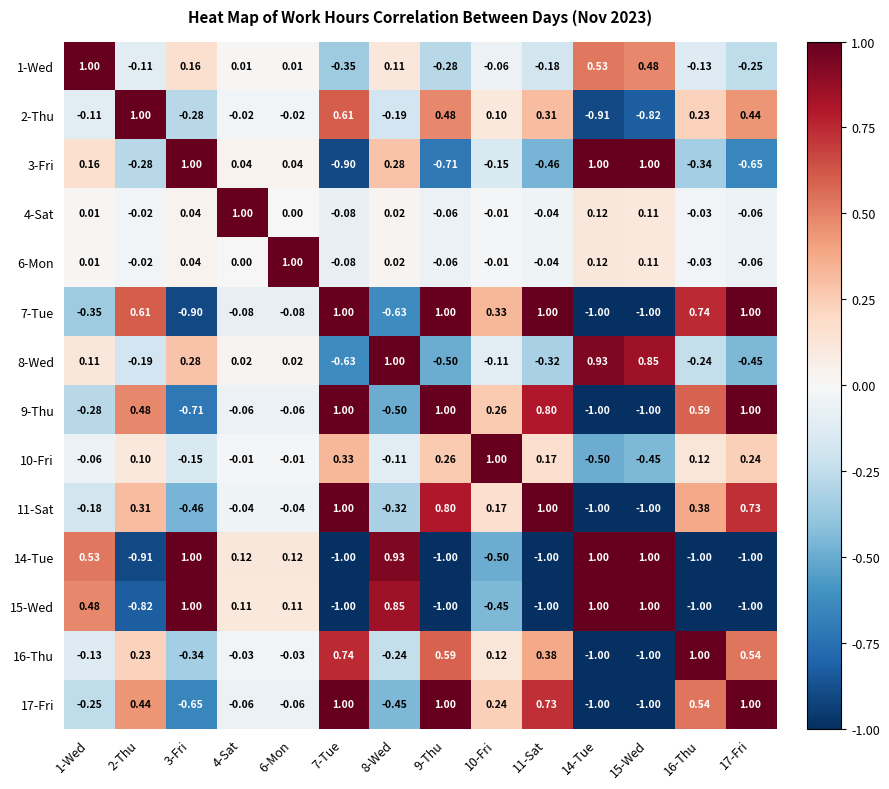

Is the value of 10-Fri at 15-Wed greater than the value of 4-Sat at 17-Fri?

No